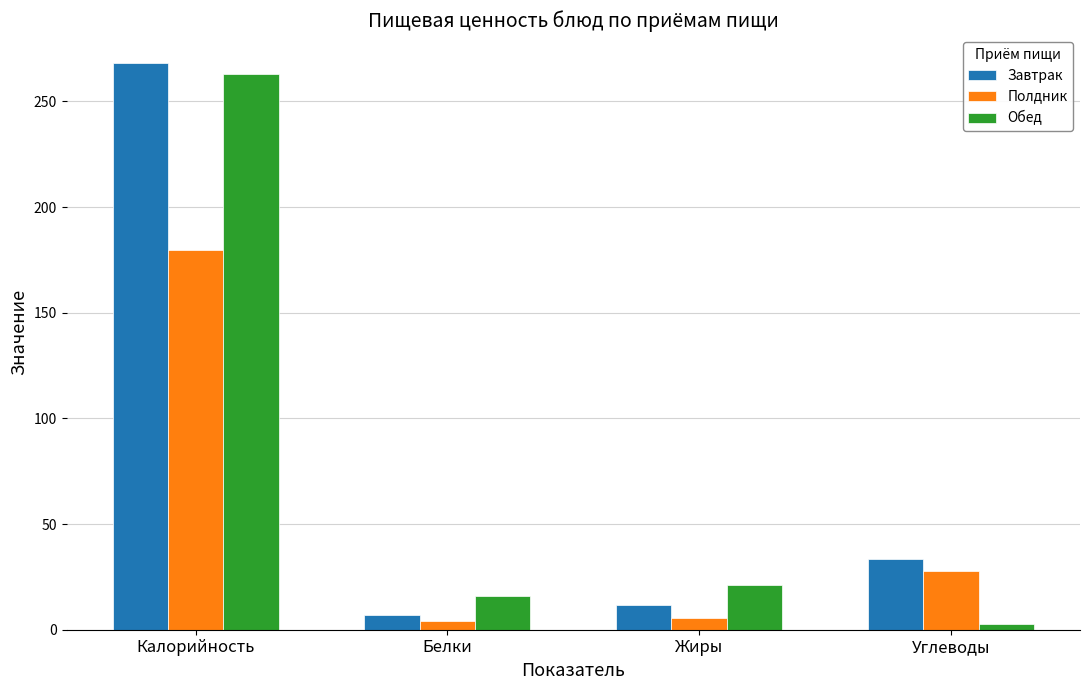

What are all the series names shown in the legend?

Завтрак, Полдник, Обед